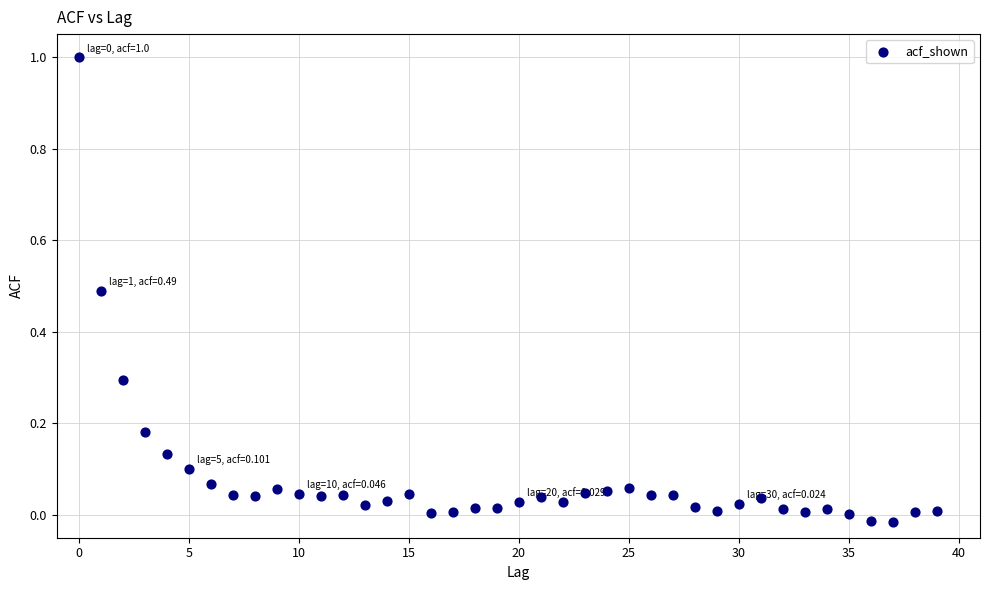

How many points are shown in the scatter plot?

40